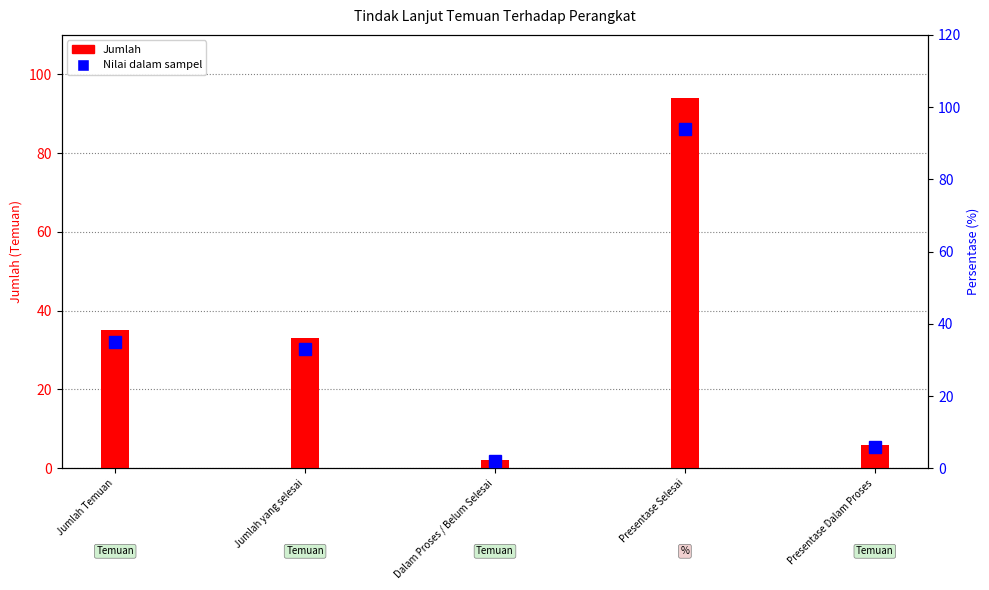

Does the chart contain any negative values?

No